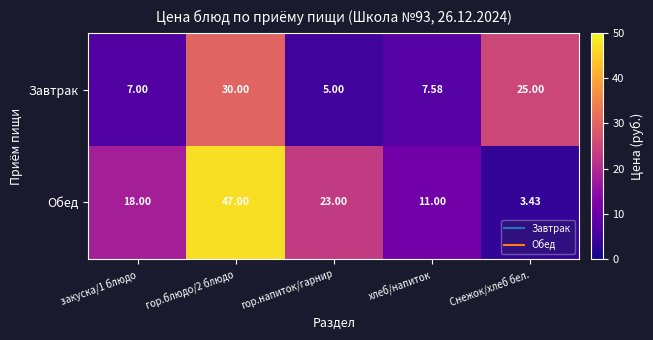

At which label is Завтрак closest to 17?

Снежок/хлеб бел.